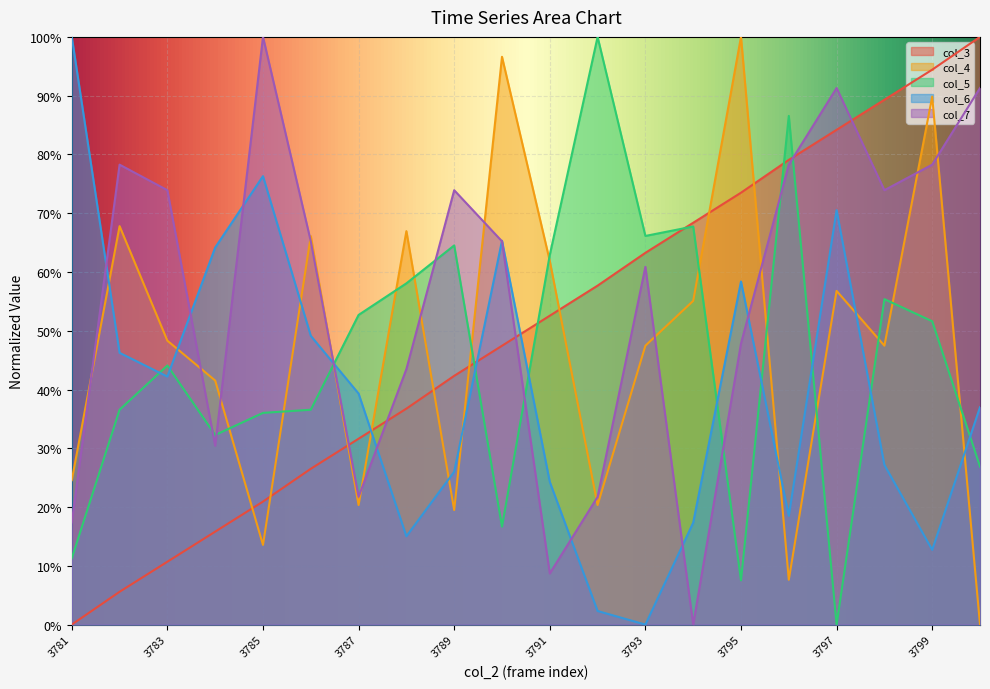

How many categories are shown in the chart?

20